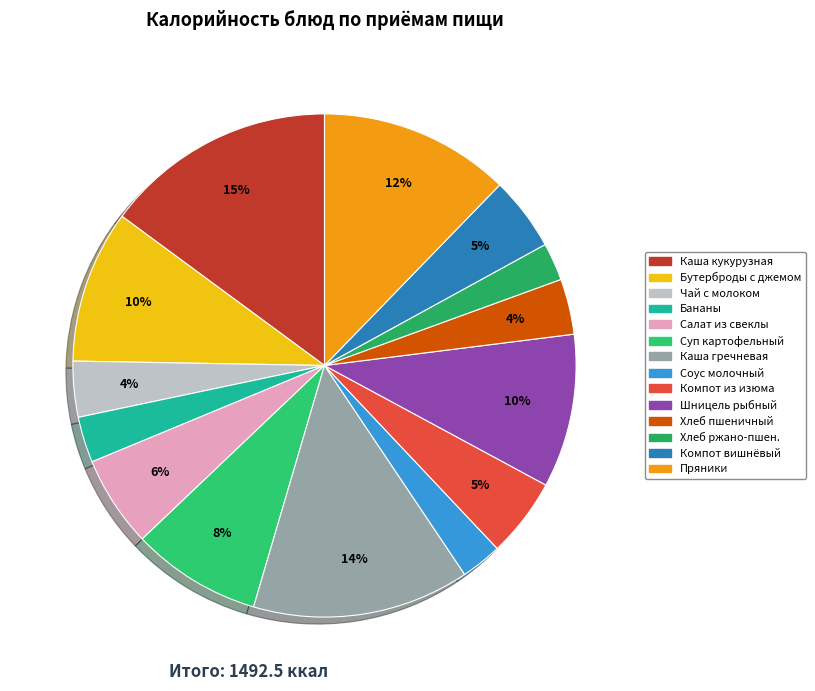

Which category has the biggest portion of the pie?

Каша кукурузная